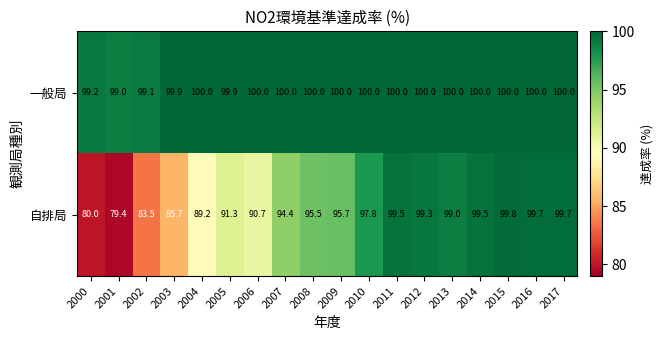

How many data points in 自排局 are less than 95?

8